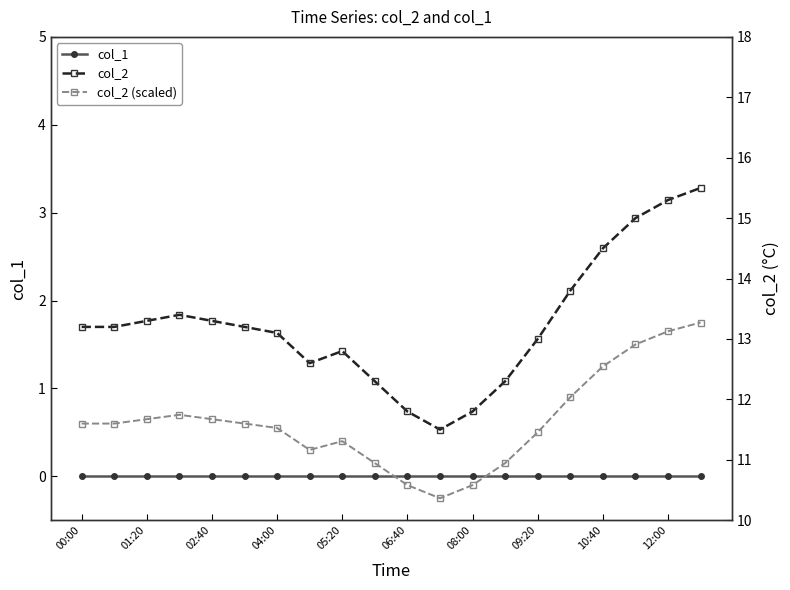

How many intersections are there between col_1 and col_2 (scaled)?

2